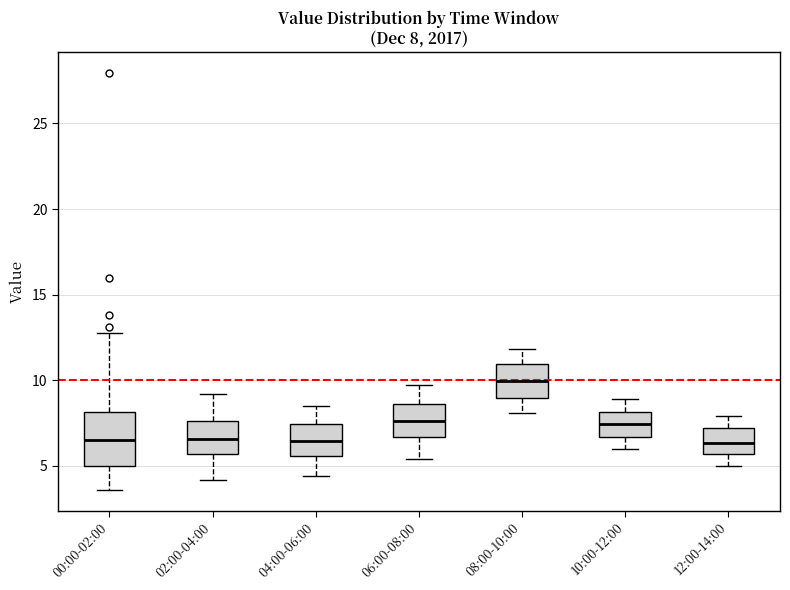

Which box has the highest median line?

08:00-10:00